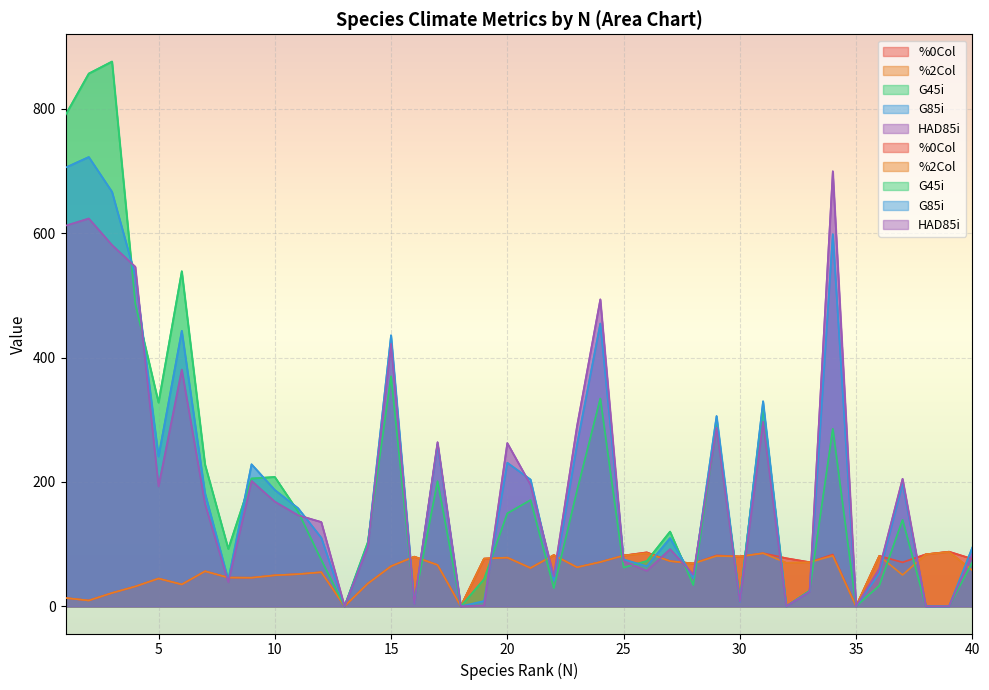

What is the difference between the second highest and minimum values in the %0Col series?

86.7